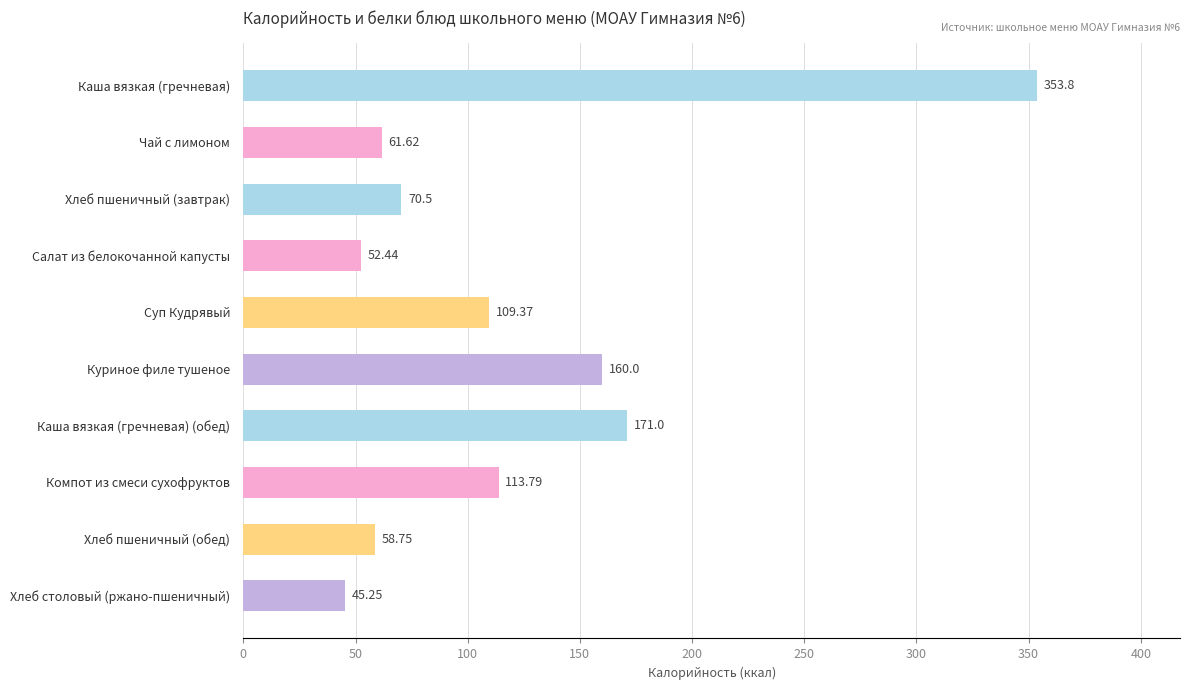

How many data points are less than 109?

5